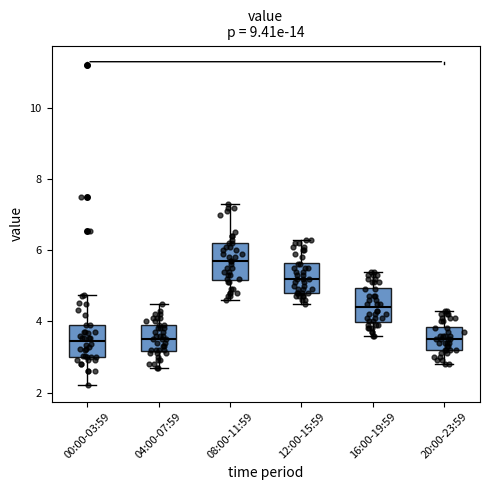

Reading left to right, read every box against the y-axis: the position of its median line, the range the box covers, and the ends of its whiskers. The values are not printed on the chart, so give them approximately, as read against the axis.

00:00-03:59: median 3.4, box 3.0 to 4.0, whiskers 2.2 to 4.8
04:00-07:59: median 3.6, box 3.2 to 4.0, whiskers 2.8 to 4.6
08:00-11:59: median 5.8, box 5.2 to 6.2, whiskers 4.6 to 7.4
12:00-15:59: median 5.2, box 4.8 to 5.6, whiskers 4.6 to 6.4
16:00-19:59: median 4.4, box 4.0 to 5.0, whiskers 3.6 to 5.4
20:00-23:59: median 3.6, box 3.2 to 3.8, whiskers 2.8 to 4.4